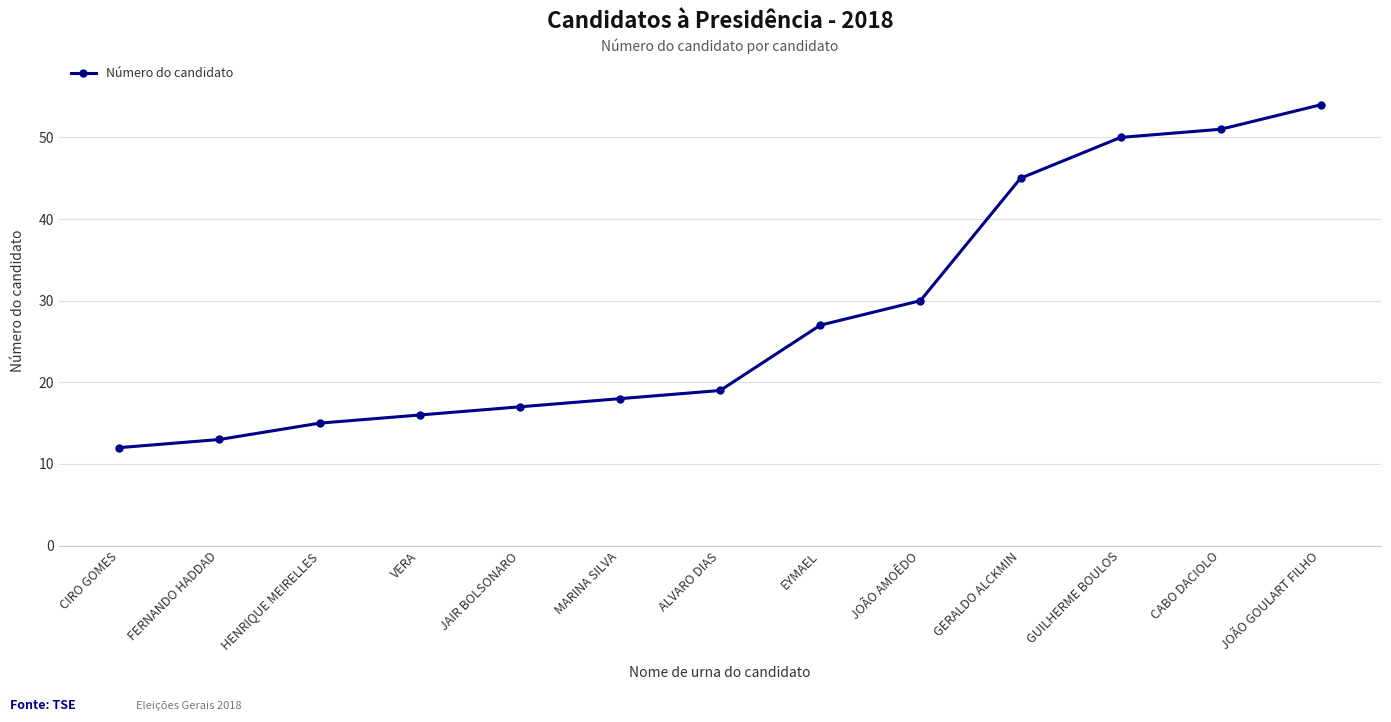

What is the change in value from FERNANDO HADDAD to EYMAEL?

+14